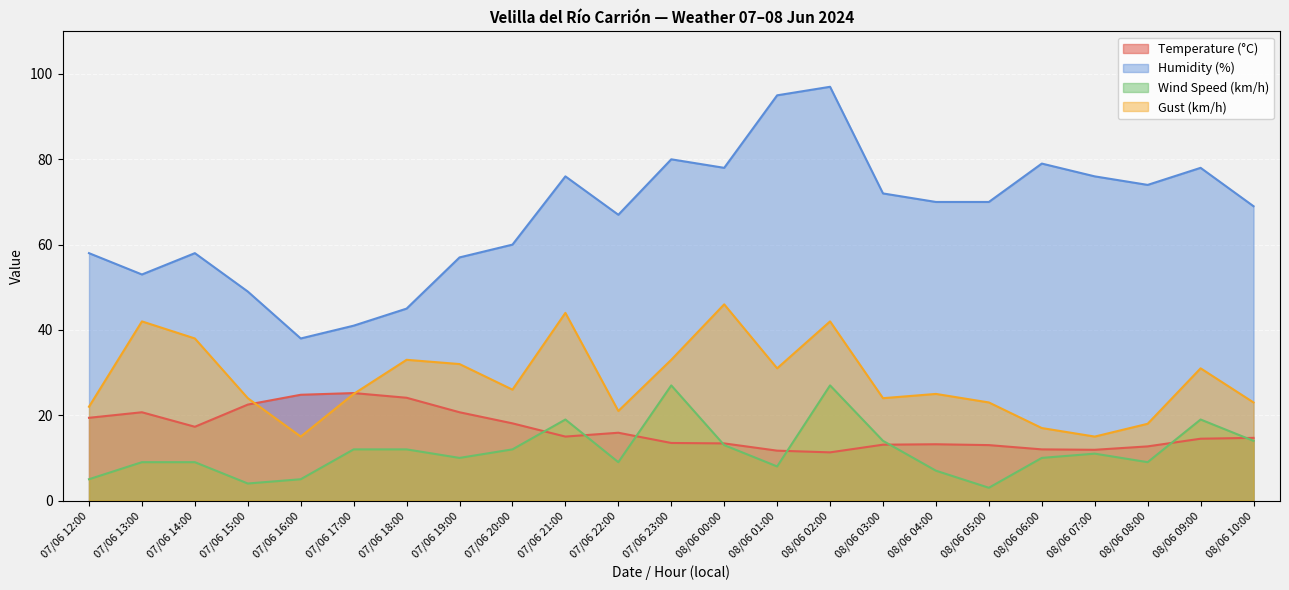

What is the difference between the maximum and minimum values in the Gust (km/h) series?

31.0